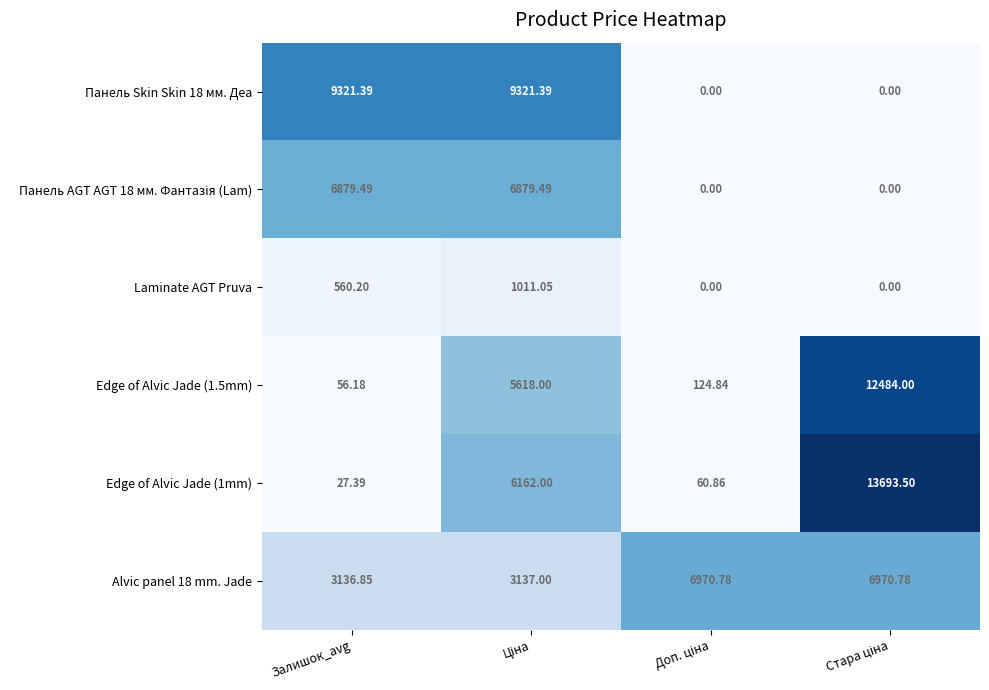

How many data points does each series have?

4